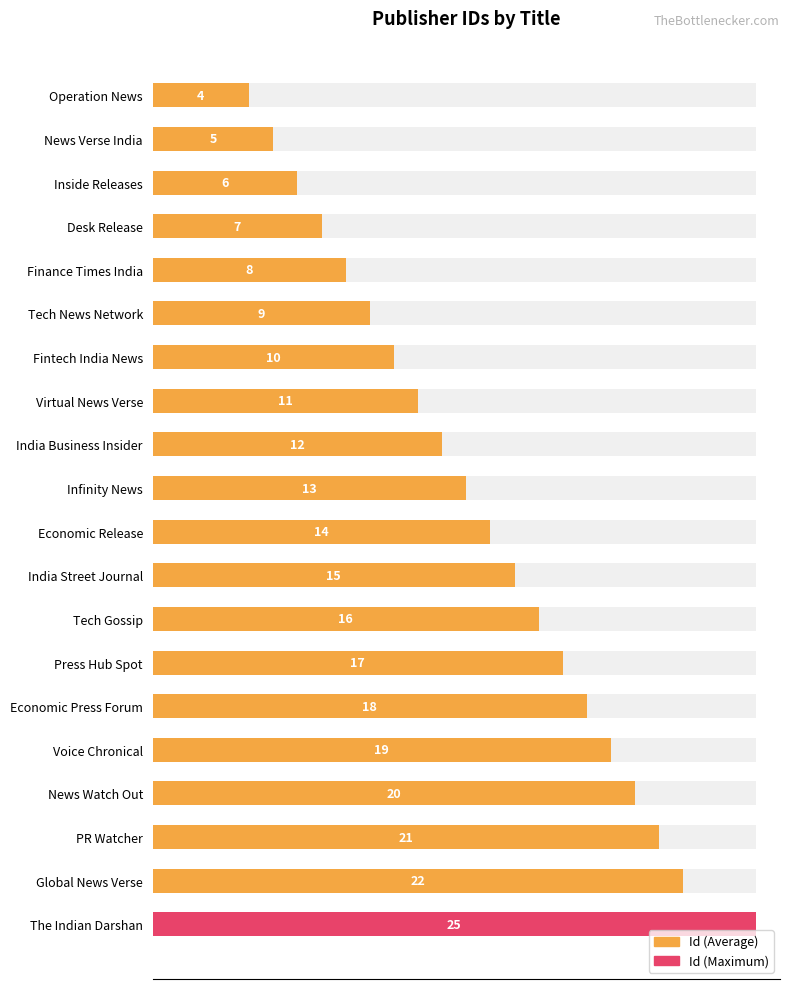

What is the difference between the second highest and minimum values?

18